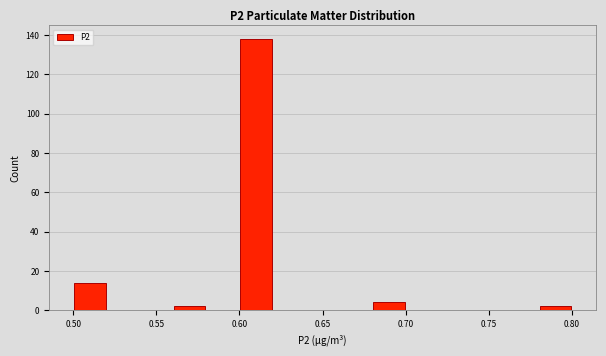

Reading left to right, transcribe this chart: for each bar, give the range it covers on the x-axis and its height. The values are not printed on the chart, so give them approximately, as read against the axis.

0.50 to 0.52: 14
0.52 to 0.54: 0
0.54 to 0.56: 0
0.56 to 0.58: 2
0.58 to 0.60: 0
0.60 to 0.62: 138
0.62 to 0.64: 0
0.64 to 0.66: 0
0.66 to 0.68: 0
0.68 to 0.70: 4
0.70 to 0.72: 0
0.72 to 0.74: 0
0.74 to 0.76: 0
0.76 to 0.78: 0
0.78 to 0.80: 2